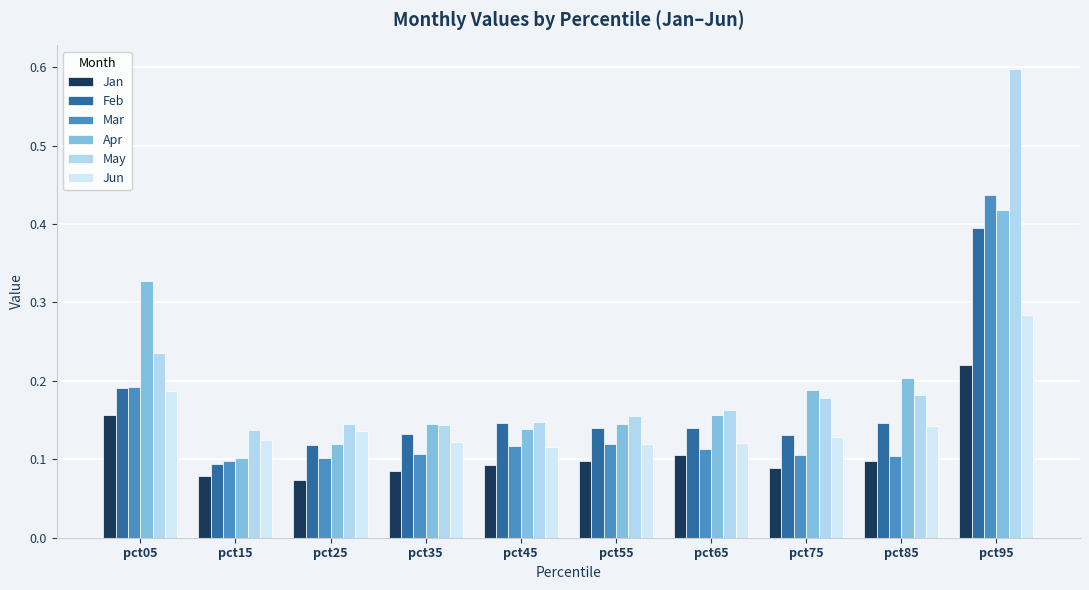

Reading left to right, list all the values displayed in this chart.

Jan: 0.2	0.1	0.1	0.1	0.1	0.1	0.1	0.1	0.1	0.2
Feb: 0.2	0.1	0.1	0.1	0.1	0.1	0.1	0.1	0.1	0.4
Mar: 0.2	0.1	0.1	0.1	0.1	0.1	0.1	0.1	0.1	0.4
Apr: 0.3	0.1	0.1	0.1	0.1	0.1	0.2	0.2	0.2	0.4
May: 0.2	0.1	0.1	0.1	0.1	0.2	0.2	0.2	0.2	0.6
Jun: 0.2	0.1	0.1	0.1	0.1	0.1	0.1	0.1	0.1	0.3